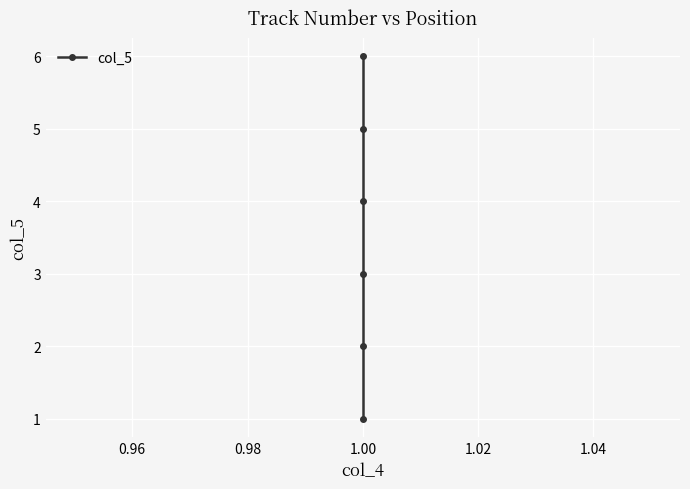

How many series are shown in this chart?

1